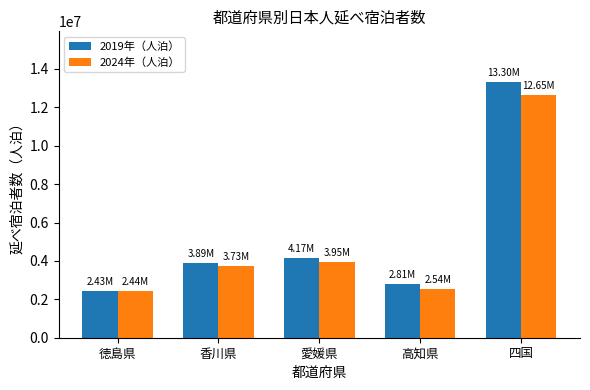

Rank the series by their maximum value, from highest to lowest.

2019年（人泊）, 2024年（人泊）